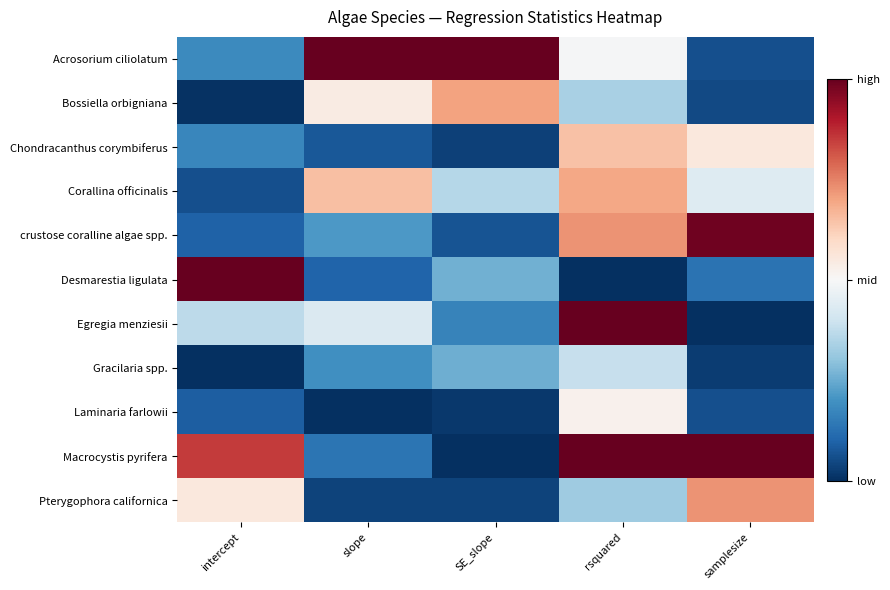

Which series has the widest spread of values?

Desmarestia ligulata